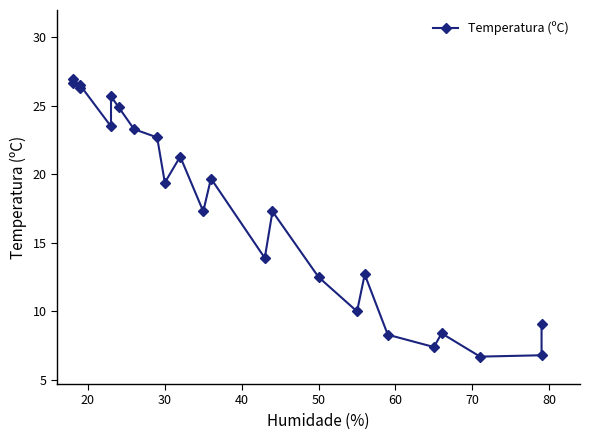

The chart shows a value of 1.8 at 22. True or false?

False